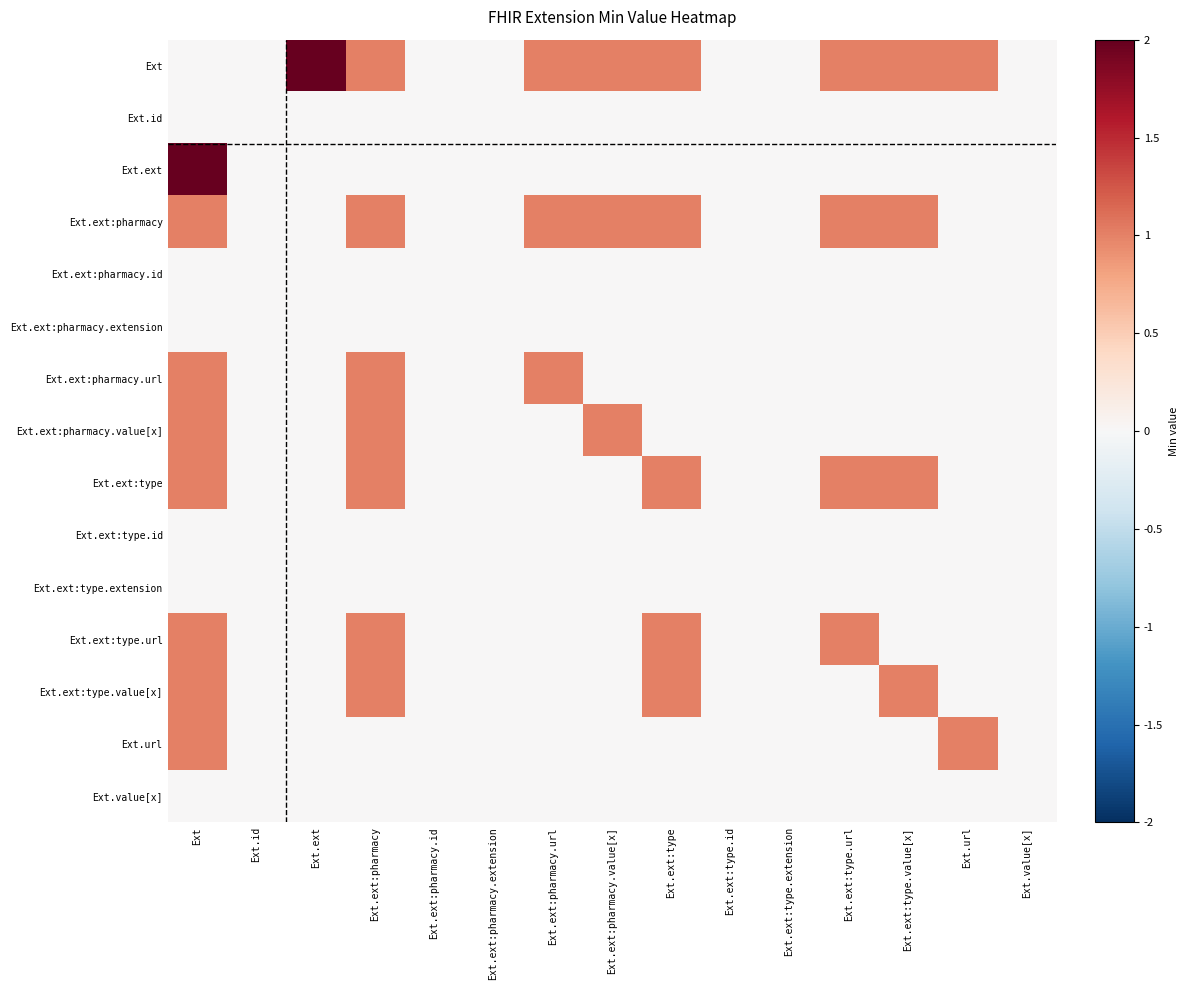

Reading left to right, list all the values displayed in this chart.

Ext: Ext=0.0	Ext.id=0.0	Ext.ext=1.0	Ext.ext:pharmacy=0.5	Ext.ext:pharmacy.id=0.0	Ext.ext:pharmacy.extension=0.0	Ext.ext:pharmacy.url=0.5	Ext.ext:pharmacy.value[x]=0.5	Ext.ext:type=0.5	Ext.ext:type.id=0.0	Ext.ext:type.extension=0.0	Ext.ext:type.url=0.5	Ext.ext:type.value[x]=0.5	Ext.url=0.5	Ext.value[x]=0.0
Ext.id: Ext=0.0	Ext.id=0.0	Ext.ext=0.0	Ext.ext:pharmacy=0.0	Ext.ext:pharmacy.id=0.0	Ext.ext:pharmacy.extension=0.0	Ext.ext:pharmacy.url=0.0	Ext.ext:pharmacy.value[x]=0.0	Ext.ext:type=0.0	Ext.ext:type.id=0.0	Ext.ext:type.extension=0.0	Ext.ext:type.url=0.0	Ext.ext:type.value[x]=0.0	Ext.url=0.0	Ext.value[x]=0.0
Ext.ext: Ext=1.0	Ext.id=0.0	Ext.ext=0.0	Ext.ext:pharmacy=0.0	Ext.ext:pharmacy.id=0.0	Ext.ext:pharmacy.extension=0.0	Ext.ext:pharmacy.url=0.0	Ext.ext:pharmacy.value[x]=0.0	Ext.ext:type=0.0	Ext.ext:type.id=0.0	Ext.ext:type.extension=0.0	Ext.ext:type.url=0.0	Ext.ext:type.value[x]=0.0	Ext.url=0.0	Ext.value[x]=0.0
Ext.ext:pharmacy: Ext=0.5	Ext.id=0.0	Ext.ext=0.0	Ext.ext:pharmacy=0.5	Ext.ext:pharmacy.id=0.0	Ext.ext:pharmacy.extension=0.0	Ext.ext:pharmacy.url=0.5	Ext.ext:pharmacy.value[x]=0.5	Ext.ext:type=0.5	Ext.ext:type.id=0.0	Ext.ext:type.extension=0.0	Ext.ext:type.url=0.5	Ext.ext:type.value[x]=0.5	Ext.url=0.0	Ext.value[x]=0.0
Ext.ext:pharmacy.id: Ext=0.0	Ext.id=0.0	Ext.ext=0.0	Ext.ext:pharmacy=0.0	Ext.ext:pharmacy.id=0.0	Ext.ext:pharmacy.extension=0.0	Ext.ext:pharmacy.url=0.0	Ext.ext:pharmacy.value[x]=0.0	Ext.ext:type=0.0	Ext.ext:type.id=0.0	Ext.ext:type.extension=0.0	Ext.ext:type.url=0.0	Ext.ext:type.value[x]=0.0	Ext.url=0.0	Ext.value[x]=0.0
Ext.ext:pharmacy.extension: Ext=0.0	Ext.id=0.0	Ext.ext=0.0	Ext.ext:pharmacy=0.0	Ext.ext:pharmacy.id=0.0	Ext.ext:pharmacy.extension=0.0	Ext.ext:pharmacy.url=0.0	Ext.ext:pharmacy.value[x]=0.0	Ext.ext:type=0.0	Ext.ext:type.id=0.0	Ext.ext:type.extension=0.0	Ext.ext:type.url=0.0	Ext.ext:type.value[x]=0.0	Ext.url=0.0	Ext.value[x]=0.0
Ext.ext:pharmacy.url: Ext=0.5	Ext.id=0.0	Ext.ext=0.0	Ext.ext:pharmacy=0.5	Ext.ext:pharmacy.id=0.0	Ext.ext:pharmacy.extension=0.0	Ext.ext:pharmacy.url=0.5	Ext.ext:pharmacy.value[x]=0.0	Ext.ext:type=0.0	Ext.ext:type.id=0.0	Ext.ext:type.extension=0.0	Ext.ext:type.url=0.0	Ext.ext:type.value[x]=0.0	Ext.url=0.0	Ext.value[x]=0.0
Ext.ext:pharmacy.value[x]: Ext=0.5	Ext.id=0.0	Ext.ext=0.0	Ext.ext:pharmacy=0.5	Ext.ext:pharmacy.id=0.0	Ext.ext:pharmacy.extension=0.0	Ext.ext:pharmacy.url=0.0	Ext.ext:pharmacy.value[x]=0.5	Ext.ext:type=0.0	Ext.ext:type.id=0.0	Ext.ext:type.extension=0.0	Ext.ext:type.url=0.0	Ext.ext:type.value[x]=0.0	Ext.url=0.0	Ext.value[x]=0.0
Ext.ext:type: Ext=0.5	Ext.id=0.0	Ext.ext=0.0	Ext.ext:pharmacy=0.5	Ext.ext:pharmacy.id=0.0	Ext.ext:pharmacy.extension=0.0	Ext.ext:pharmacy.url=0.0	Ext.ext:pharmacy.value[x]=0.0	Ext.ext:type=0.5	Ext.ext:type.id=0.0	Ext.ext:type.extension=0.0	Ext.ext:type.url=0.5	Ext.ext:type.value[x]=0.5	Ext.url=0.0	Ext.value[x]=0.0
Ext.ext:type.id: Ext=0.0	Ext.id=0.0	Ext.ext=0.0	Ext.ext:pharmacy=0.0	Ext.ext:pharmacy.id=0.0	Ext.ext:pharmacy.extension=0.0	Ext.ext:pharmacy.url=0.0	Ext.ext:pharmacy.value[x]=0.0	Ext.ext:type=0.0	Ext.ext:type.id=0.0	Ext.ext:type.extension=0.0	Ext.ext:type.url=0.0	Ext.ext:type.value[x]=0.0	Ext.url=0.0	Ext.value[x]=0.0
Ext.ext:type.extension: Ext=0.0	Ext.id=0.0	Ext.ext=0.0	Ext.ext:pharmacy=0.0	Ext.ext:pharmacy.id=0.0	Ext.ext:pharmacy.extension=0.0	Ext.ext:pharmacy.url=0.0	Ext.ext:pharmacy.value[x]=0.0	Ext.ext:type=0.0	Ext.ext:type.id=0.0	Ext.ext:type.extension=0.0	Ext.ext:type.url=0.0	Ext.ext:type.value[x]=0.0	Ext.url=0.0	Ext.value[x]=0.0
Ext.ext:type.url: Ext=0.5	Ext.id=0.0	Ext.ext=0.0	Ext.ext:pharmacy=0.5	Ext.ext:pharmacy.id=0.0	Ext.ext:pharmacy.extension=0.0	Ext.ext:pharmacy.url=0.0	Ext.ext:pharmacy.value[x]=0.0	Ext.ext:type=0.5	Ext.ext:type.id=0.0	Ext.ext:type.extension=0.0	Ext.ext:type.url=0.5	Ext.ext:type.value[x]=0.0	Ext.url=0.0	Ext.value[x]=0.0
Ext.ext:type.value[x]: Ext=0.5	Ext.id=0.0	Ext.ext=0.0	Ext.ext:pharmacy=0.5	Ext.ext:pharmacy.id=0.0	Ext.ext:pharmacy.extension=0.0	Ext.ext:pharmacy.url=0.0	Ext.ext:pharmacy.value[x]=0.0	Ext.ext:type=0.5	Ext.ext:type.id=0.0	Ext.ext:type.extension=0.0	Ext.ext:type.url=0.0	Ext.ext:type.value[x]=0.5	Ext.url=0.0	Ext.value[x]=0.0
Ext.url: Ext=0.5	Ext.id=0.0	Ext.ext=0.0	Ext.ext:pharmacy=0.0	Ext.ext:pharmacy.id=0.0	Ext.ext:pharmacy.extension=0.0	Ext.ext:pharmacy.url=0.0	Ext.ext:pharmacy.value[x]=0.0	Ext.ext:type=0.0	Ext.ext:type.id=0.0	Ext.ext:type.extension=0.0	Ext.ext:type.url=0.0	Ext.ext:type.value[x]=0.0	Ext.url=0.5	Ext.value[x]=0.0
Ext.value[x]: Ext=0.0	Ext.id=0.0	Ext.ext=0.0	Ext.ext:pharmacy=0.0	Ext.ext:pharmacy.id=0.0	Ext.ext:pharmacy.extension=0.0	Ext.ext:pharmacy.url=0.0	Ext.ext:pharmacy.value[x]=0.0	Ext.ext:type=0.0	Ext.ext:type.id=0.0	Ext.ext:type.extension=0.0	Ext.ext:type.url=0.0	Ext.ext:type.value[x]=0.0	Ext.url=0.0	Ext.value[x]=0.0